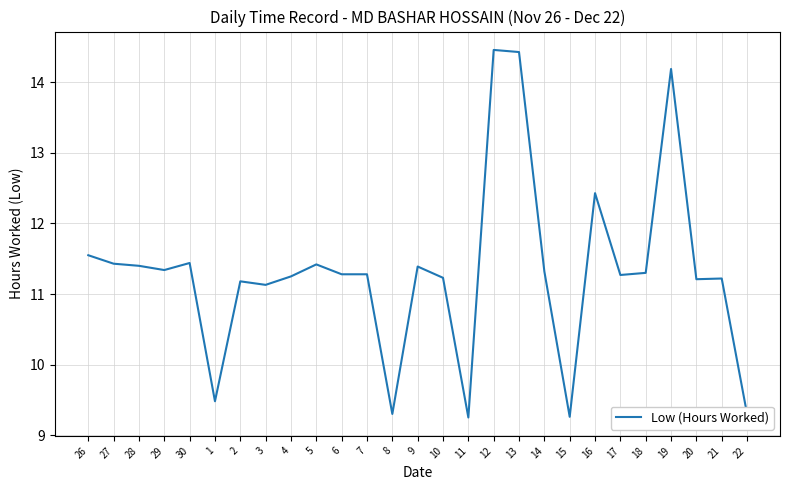

Between 7 and 22, which is larger?

7